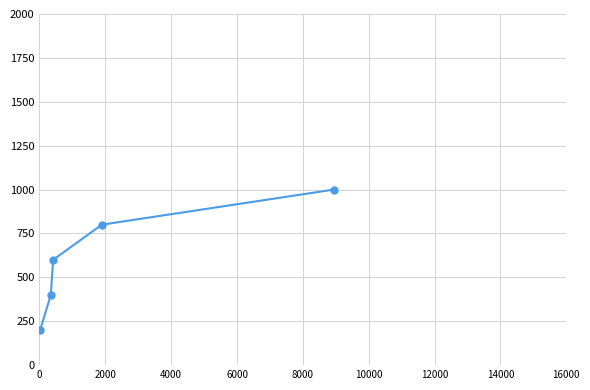

What is the difference between the second highest and second lowest values?

400